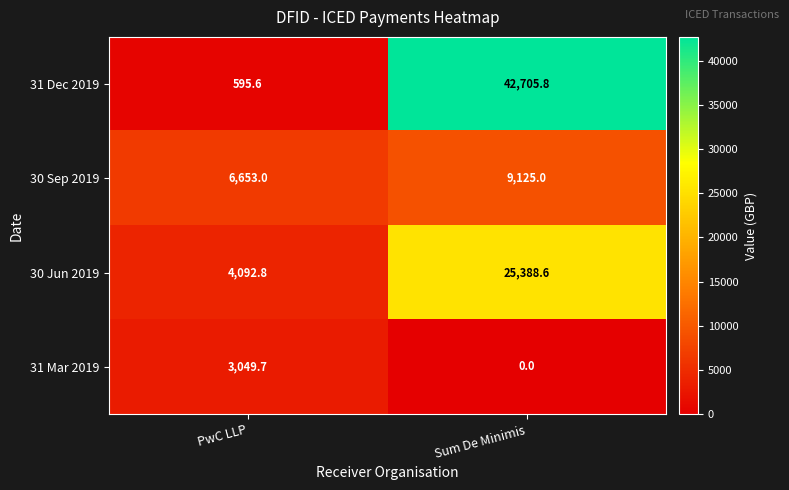

Between PwC LLP and Sum De Minimis, which series saw the biggest shift?

31 Dec 2019